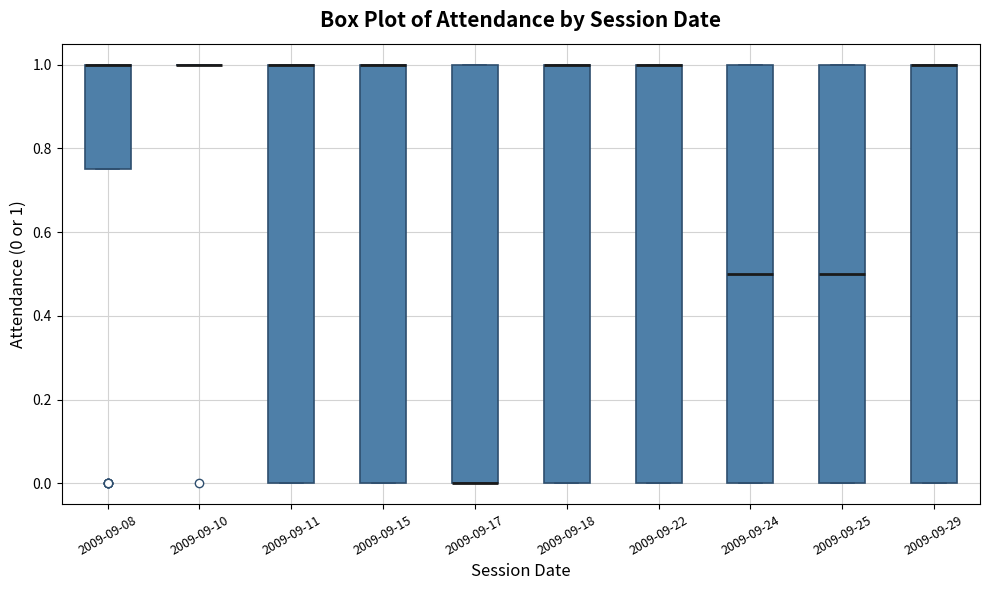

Reading left to right, transcribe this box plot: for each box, give where its median line is, the range the box spans, and where its two whiskers end, as read against the y-axis. The values are not printed on the chart, so give them approximately, as read against the axis.

2009-09-08: median 1.00 (drawn on the box's upper edge), box 0.76 to 1.00, whiskers 0.76 to 1.00
2009-09-10: box collapsed to a line at 1.00, whiskers 1.00 to 1.00
2009-09-11: median 1.00 (drawn on the box's upper edge), box 0.00 to 1.00, whiskers 0.00 to 1.00
2009-09-15: median 1.00 (drawn on the box's upper edge), box 0.00 to 1.00, whiskers 0.00 to 1.00
2009-09-17: median 0.00 (drawn on the box's lower edge), box 0.00 to 1.00, whiskers 0.00 to 1.00
2009-09-18: median 1.00 (drawn on the box's upper edge), box 0.00 to 1.00, whiskers 0.00 to 1.00
2009-09-22: median 1.00 (drawn on the box's upper edge), box 0.00 to 1.00, whiskers 0.00 to 1.00
2009-09-24: median 0.50, box 0.00 to 1.00, whiskers 0.00 to 1.00
2009-09-25: median 0.50, box 0.00 to 1.00, whiskers 0.00 to 1.00
2009-09-29: median 1.00 (drawn on the box's upper edge), box 0.00 to 1.00, whiskers 0.00 to 1.00